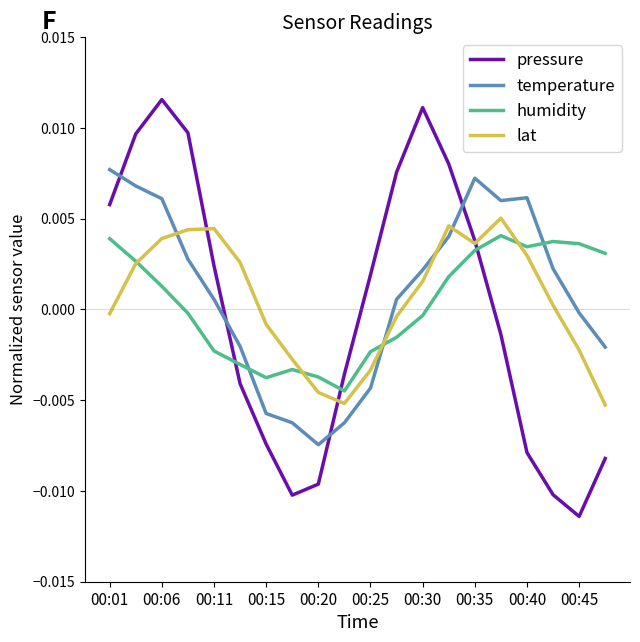

After their last crossing, which series has the higher values: pressure or humidity?

humidity